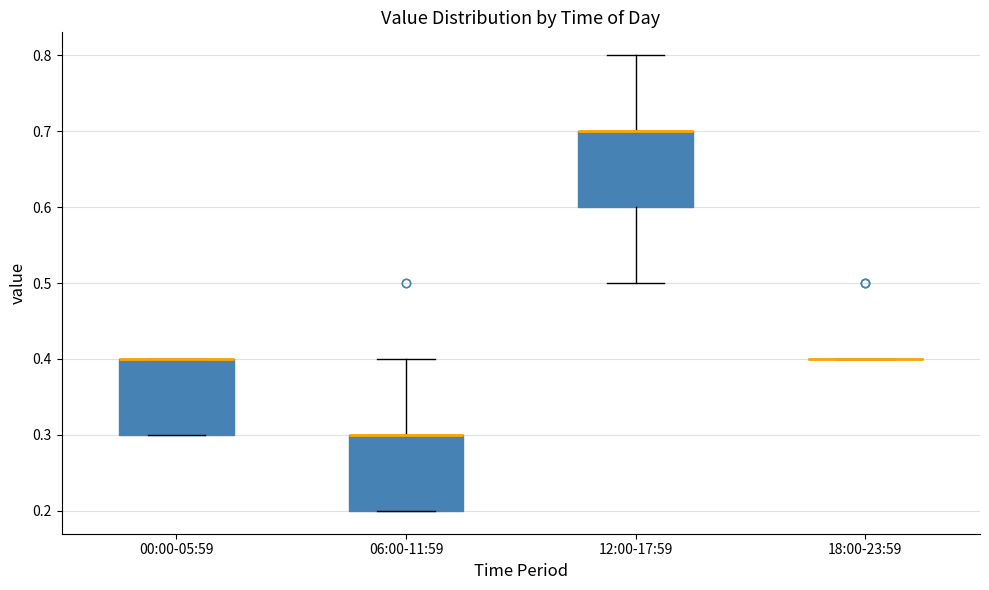

Where does the upper whisker of the box for 12:00-17:59 end on the y-axis? The values are not printed on the chart, so give them approximately, as read against the axis.

0.8